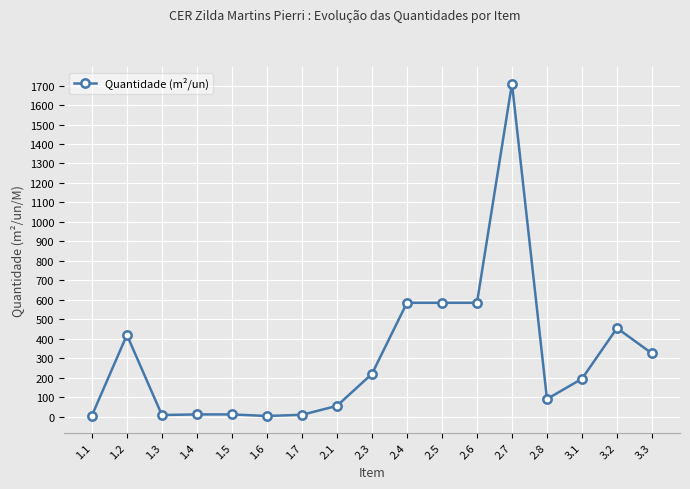

Is this an area chart (filled region under the line)?

No